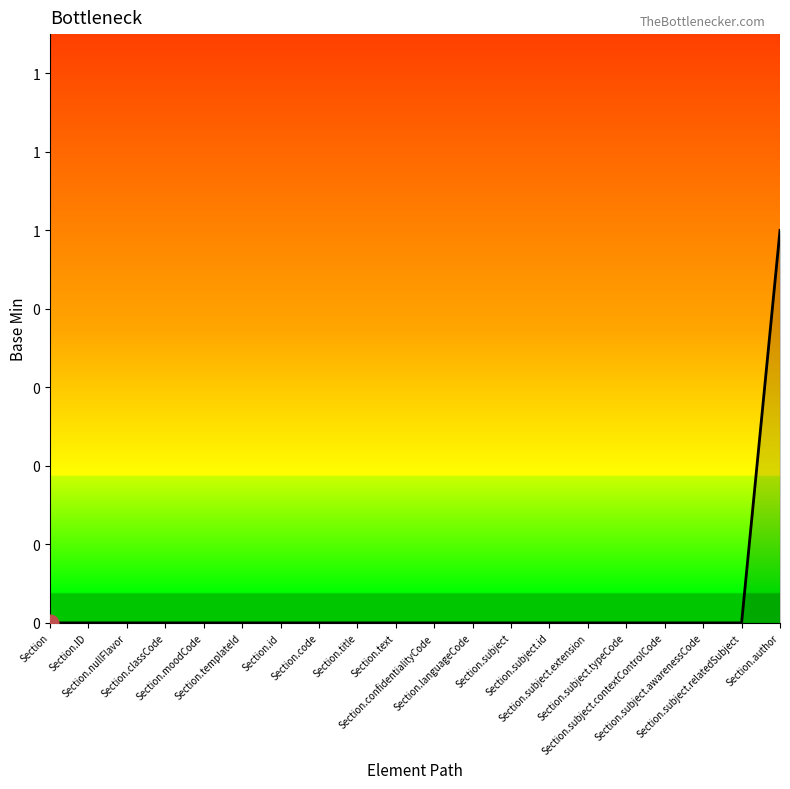

Does the chart have visible grid lines?

No